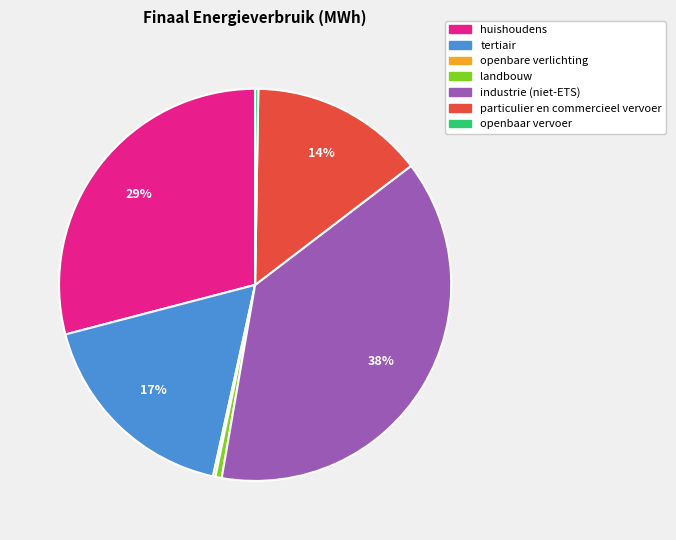

Does industrie (niet-ETS) account for over 50% of the chart?

No